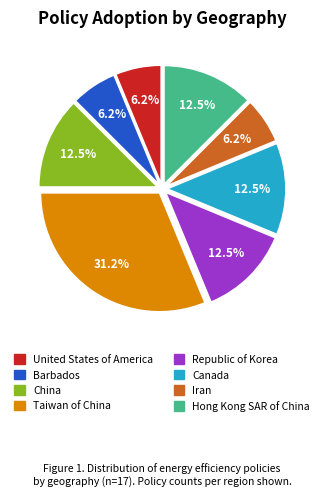

What is the ratio of the value at United States of America to the value at Republic of Korea?

0.5